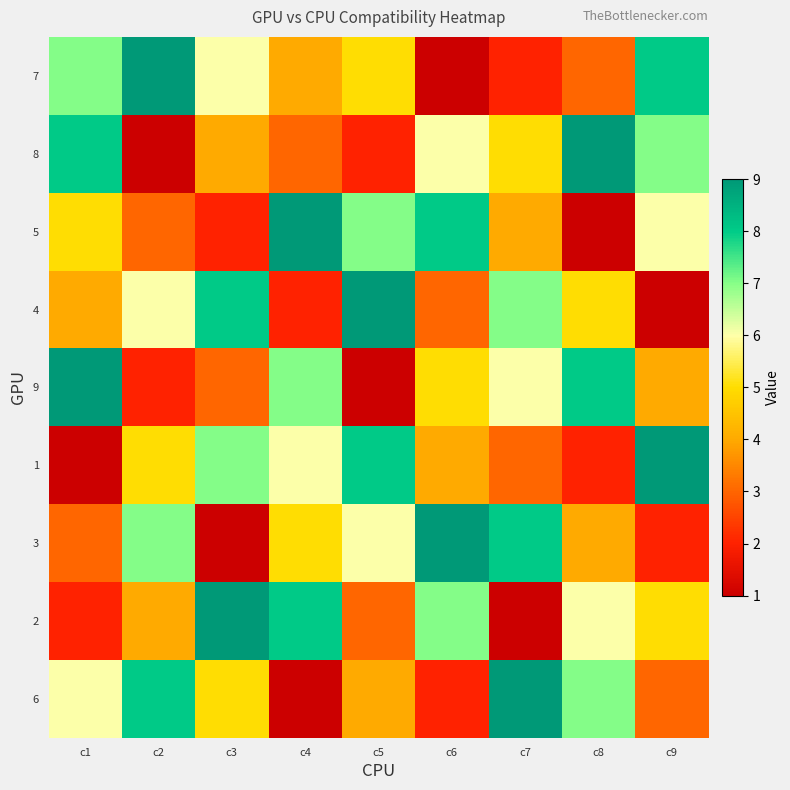

Rank the series by their maximum value, from highest to lowest.

7, 8, 5, 4, 9, 1, 3, 2, 6